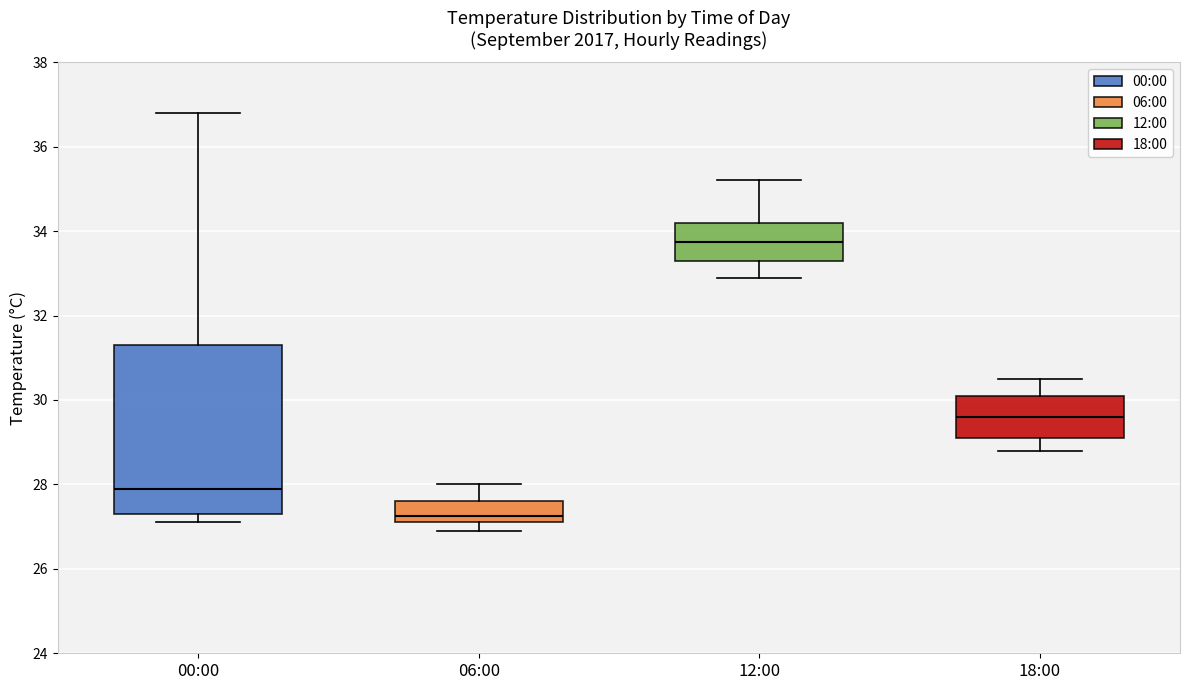

Where does the median line of the box for 00:00 sit on the y-axis? The values are not printed on the chart, so give them approximately, as read against the axis.

28.0